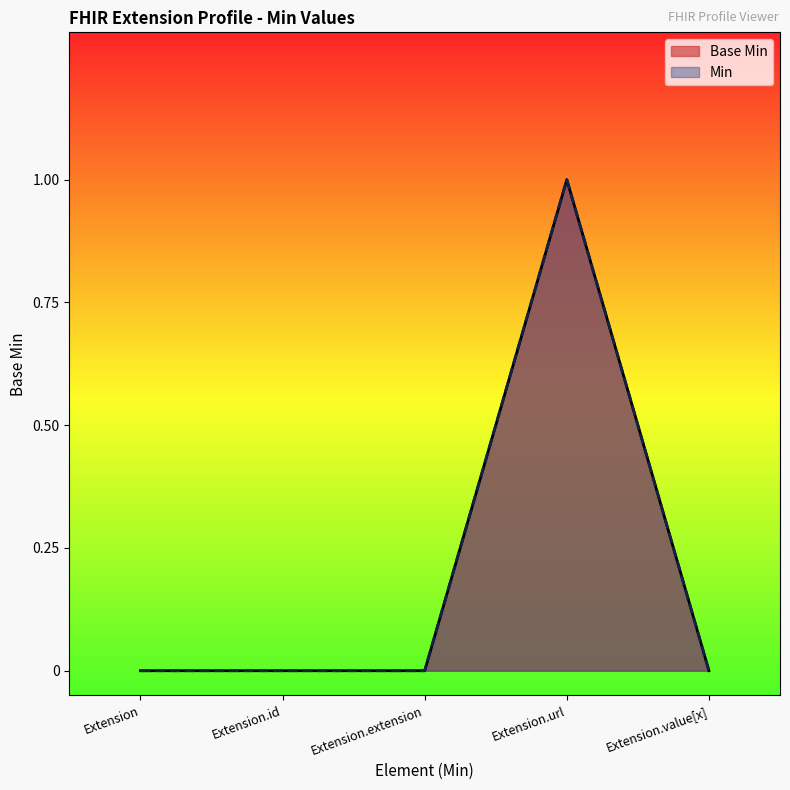

What is the sum of the values at Extension.url and Extension?

1